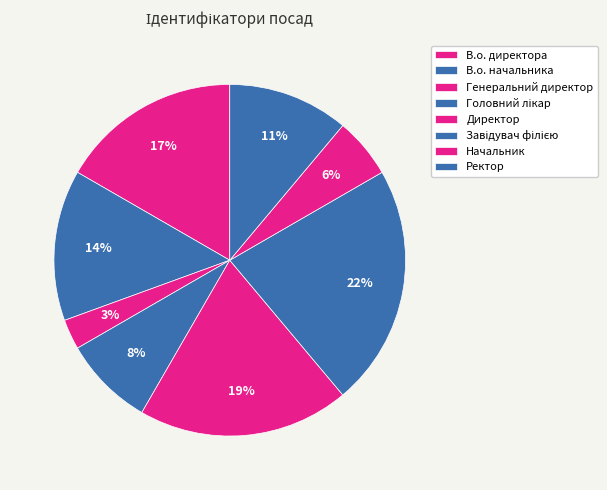

Is it true that В.о. начальника is 25% of the pie?

False